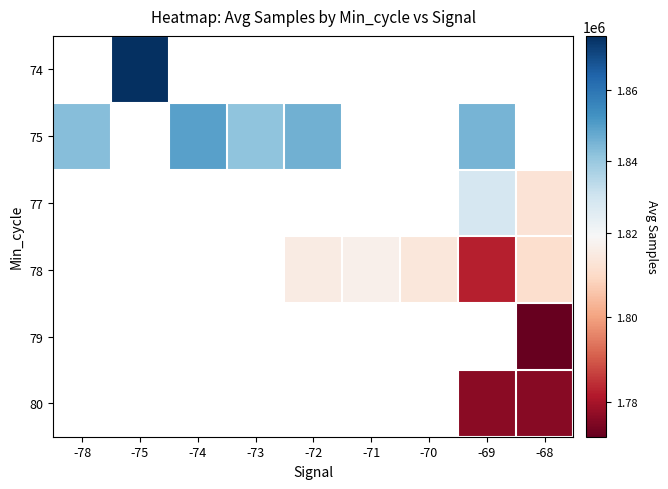

How many data points in 75 are less than 1846101?

3